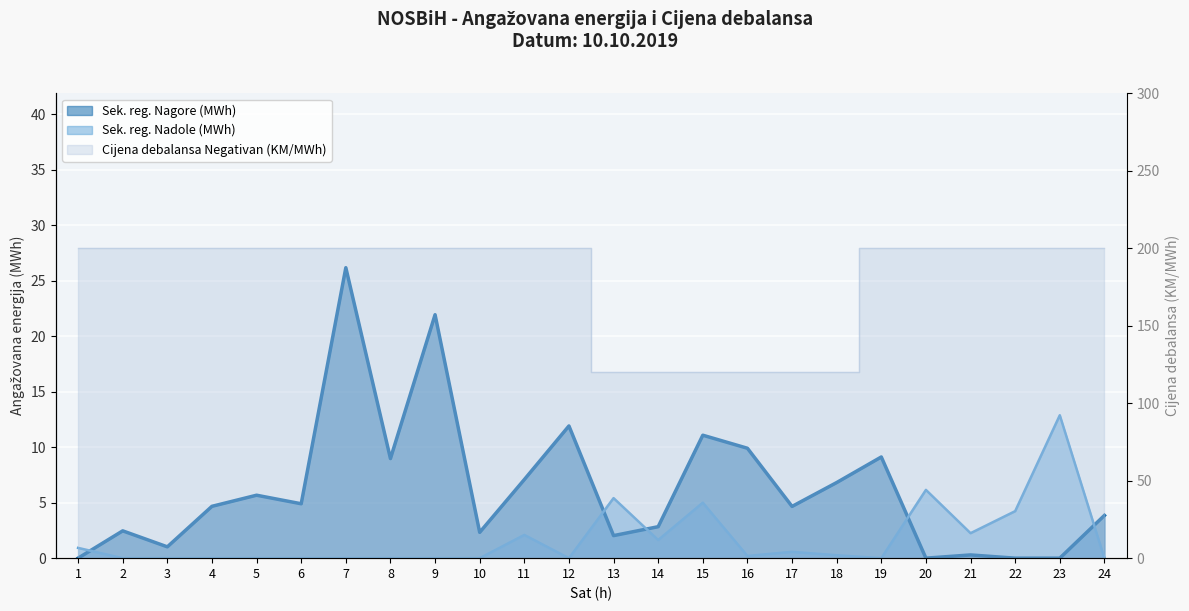

Reading left to right, what are all the values shown in this chart?

Sekundarna regulacija Nagore (MWh): 0.0	2.5	1.0	4.7	5.7	4.9	26.2	9.0	21.9	2.3	7.1	11.9	2.0	2.8	11.1	9.9	4.7	6.8	9.1	0.0	0.3	0.0	0.0	3.9
Sekundarna regulacija Nadole (MWh): 0.9	0.0	0.0	0.0	0.0	0.0	0.0	0.0	0.0	0.0	2.1	0.0	5.4	1.6	5.0	0.2	0.6	0.3	0.0	6.2	2.2	4.2	12.9	0.0
Cijena debalansa Negativan (KM/MWh): 200.0	200.0	200.0	200.0	200.0	200.0	200.0	200.0	200.0	200.0	200.0	200.0	120.0	120.0	120.0	120.0	120.0	120.0	200.0	200.0	200.0	200.0	200.0	200.0